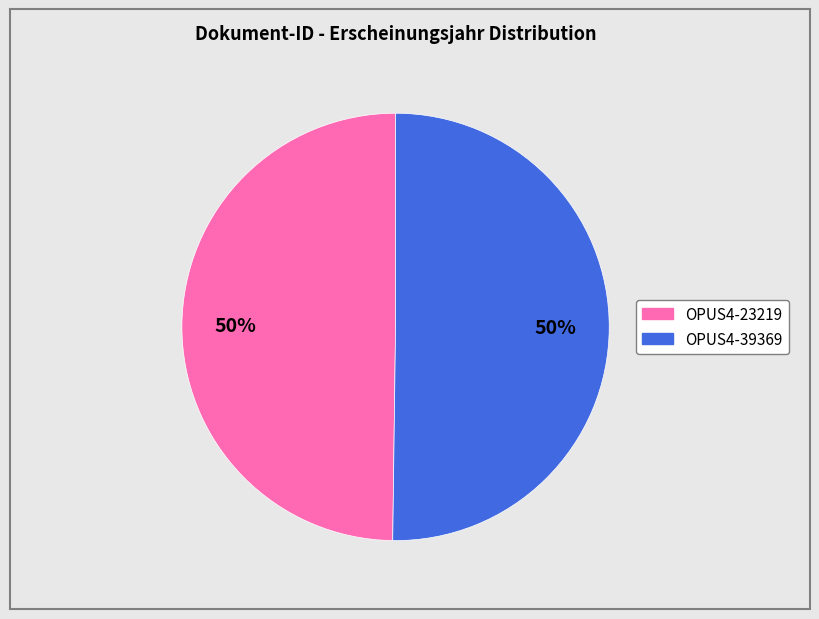

What is the ratio of the value at OPUS4-39369 to the value at OPUS4-23219?

1.0